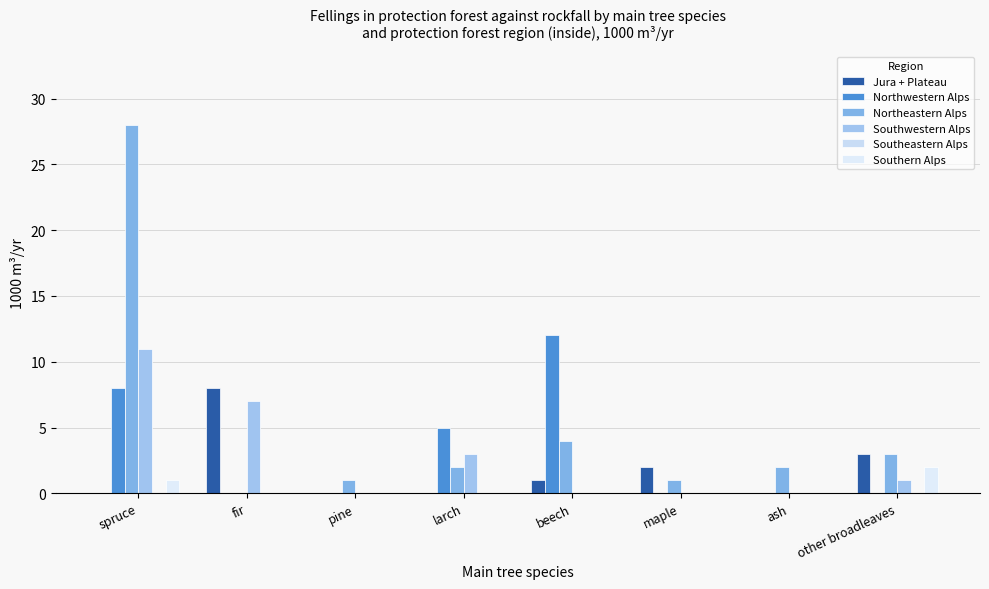

At which category is the sum across all series the highest?

spruce